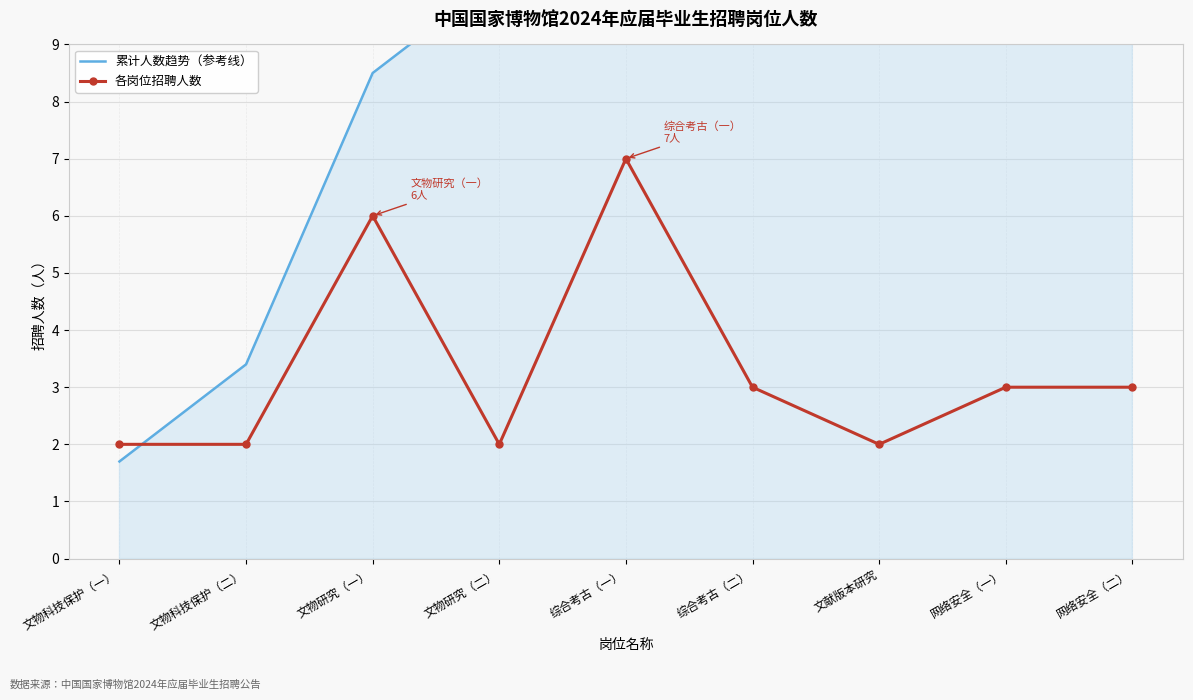

At which label does 累计人数趋势（参考线） first exceed 16?

综合考古（一）